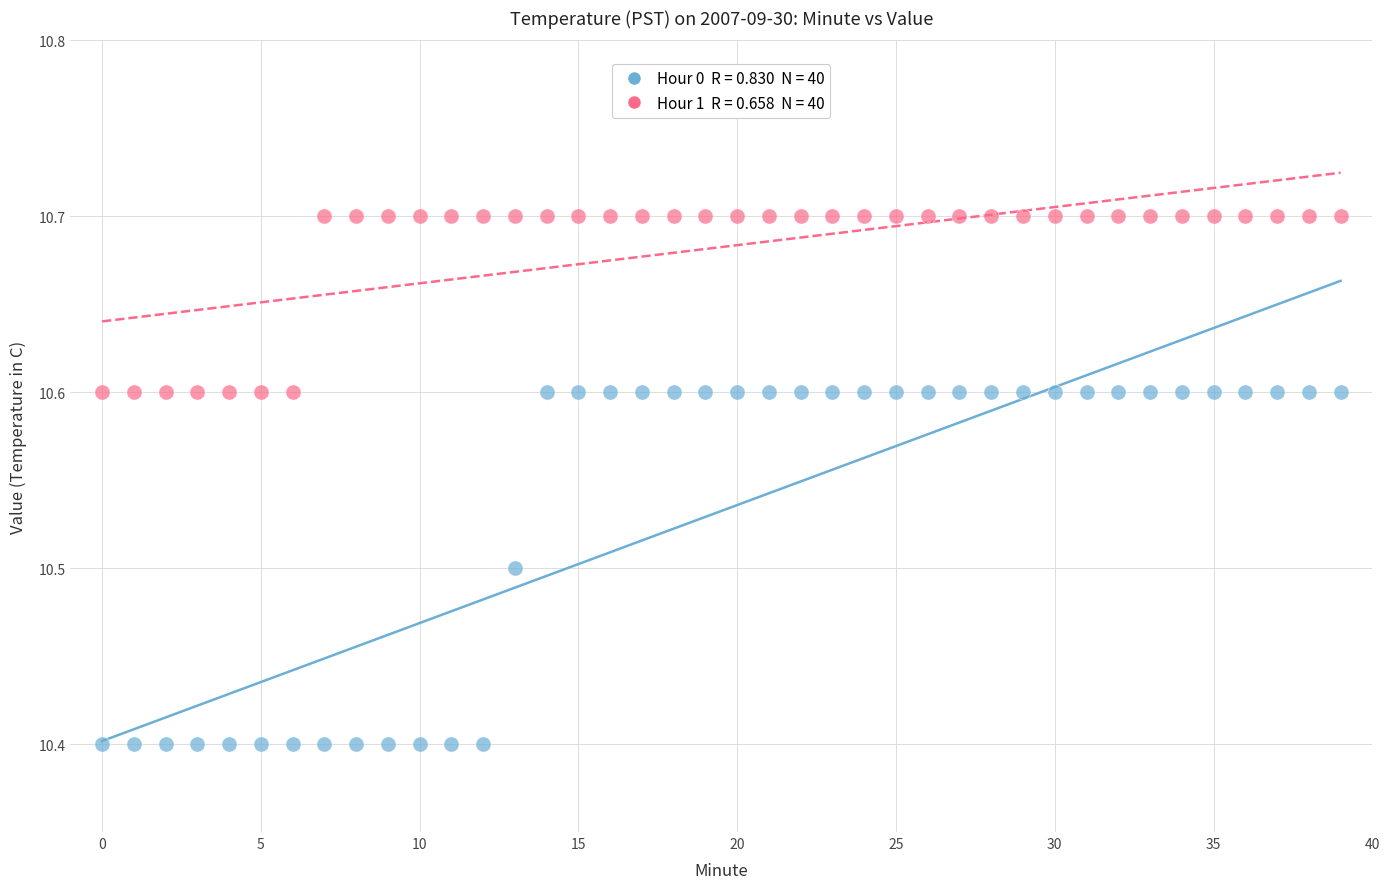

Across all data points, what is the range of Y values (max minus min)?

0.3